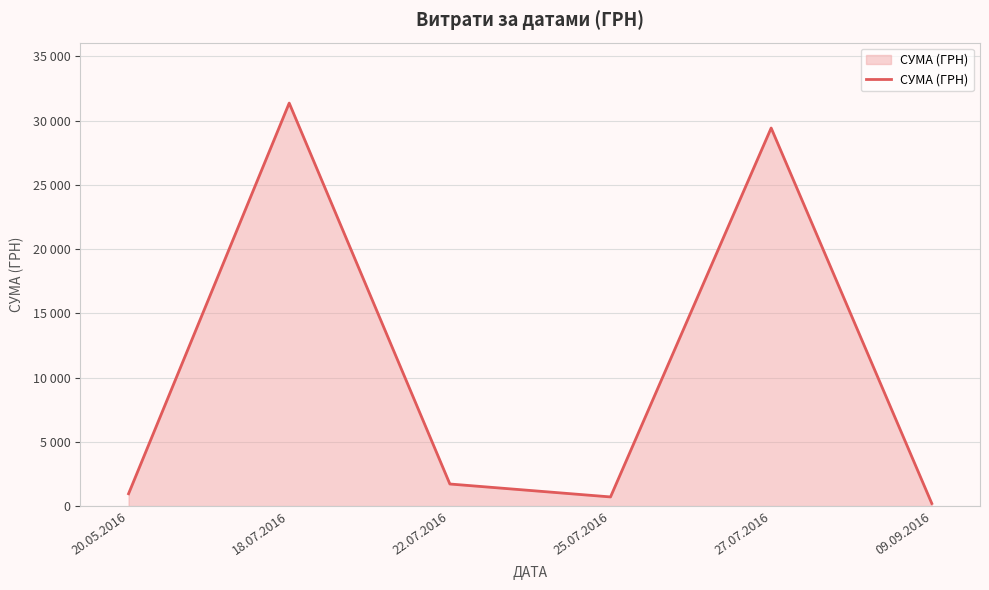

The chart shows a value of 561.4 at 22.07.2016. True or false?

False